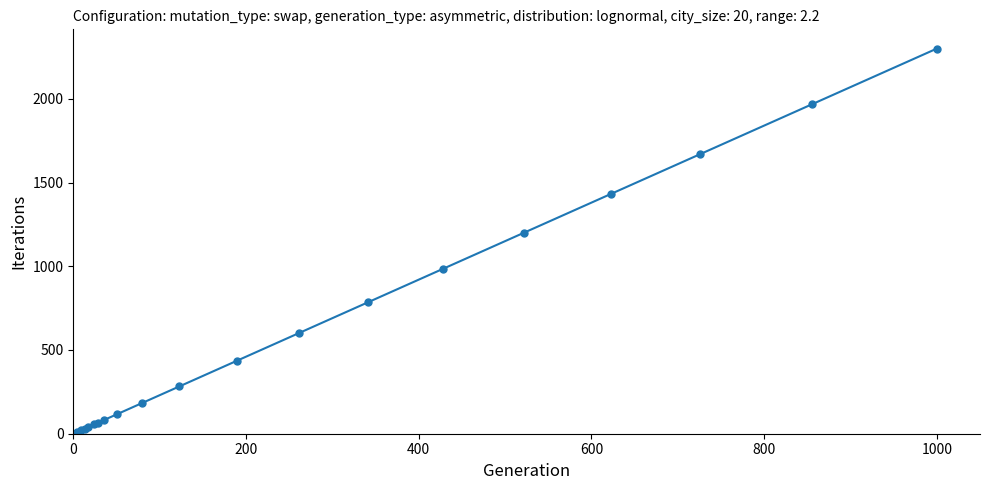

What is the difference between the maximum and minimum values?

2300.0